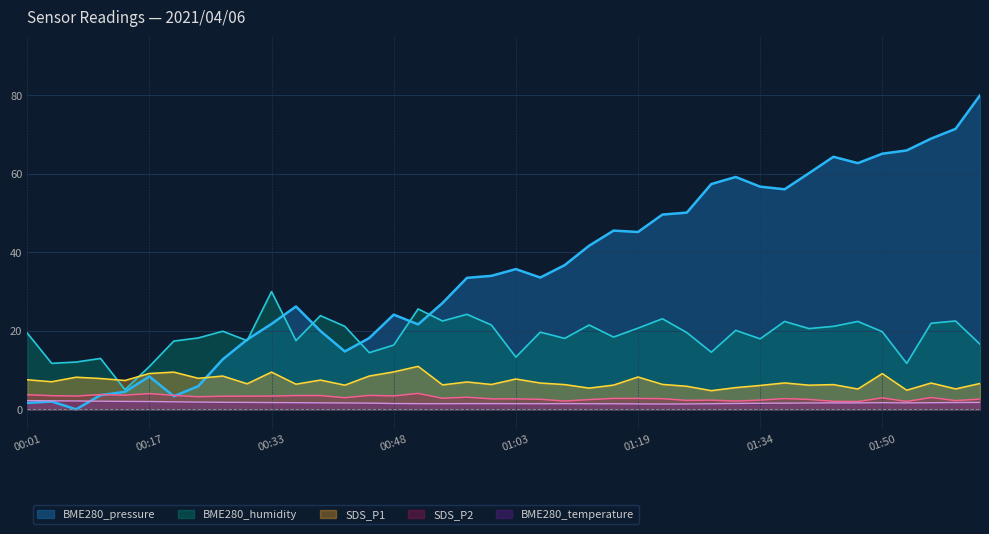

At 01:31, list the series in order from largest to smallest.

BME280_pressure, BME280_humidity, SDS_P1, SDS_P2, BME280_temperature